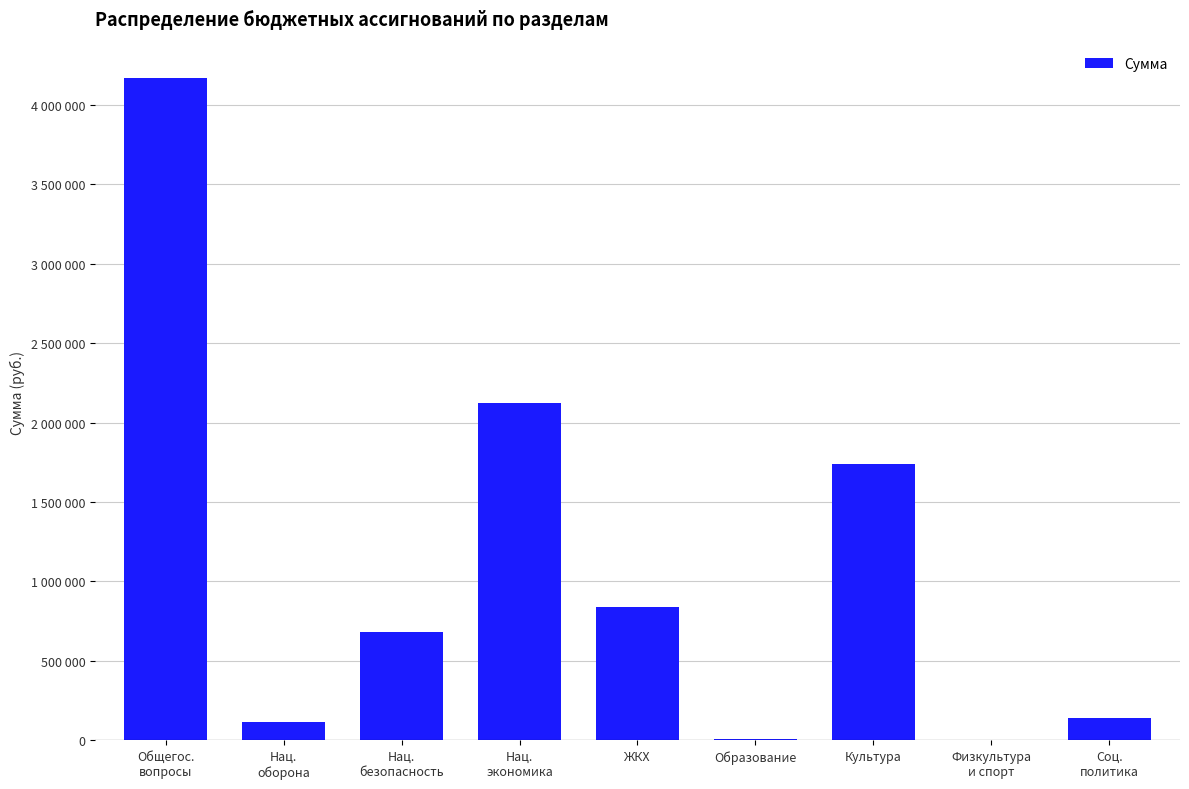

Which has a higher value, Нац.
оборона or Образование?

Нац.
оборона